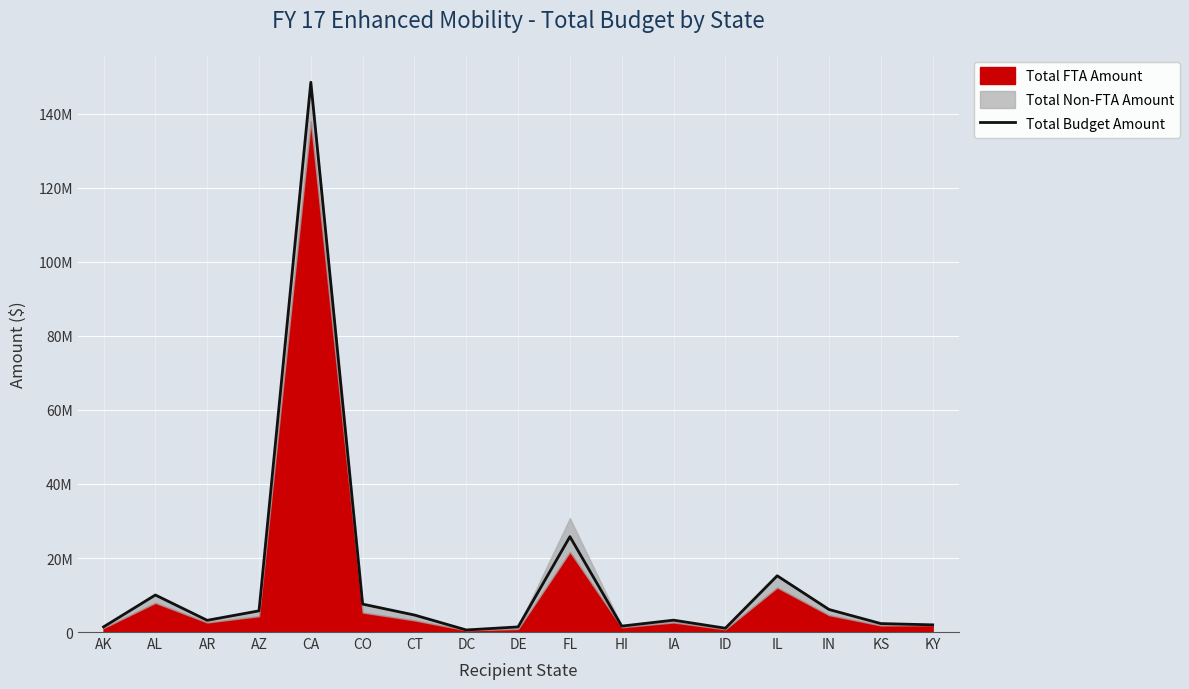

Which has a higher value, KY or FL?

FL